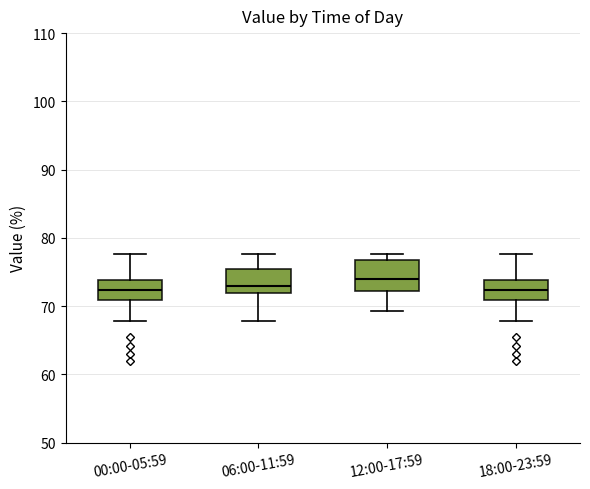

Reading left to right, read every box against the y-axis: the position of its median line, the range the box covers, and the ends of its whiskers. The values are not printed on the chart, so give them approximately, as read against the axis.

00:00-05:59: median 72, box 71 to 74, whiskers 68 to 78
06:00-11:59: median 73, box 72 to 75, whiskers 68 to 78
12:00-17:59: median 74, box 72 to 77, whiskers 69 to 78
18:00-23:59: median 72, box 71 to 74, whiskers 68 to 78